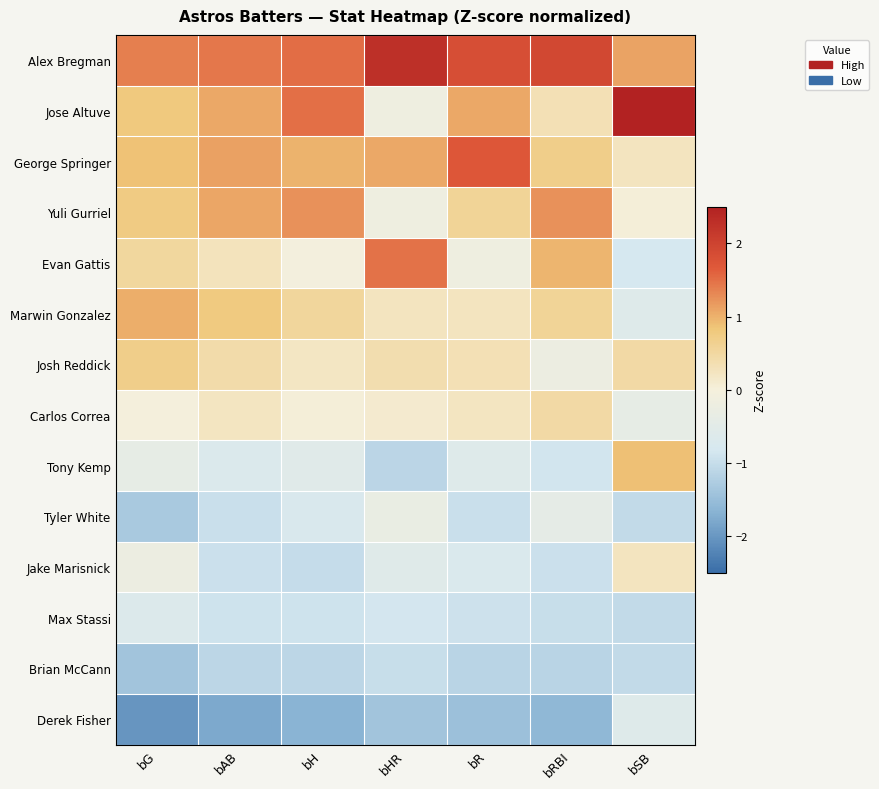

At bSB, list the series in order from smallest to largest.

Tyler White, Max Stassi, Brian McCann, Evan Gattis, Marwin Gonzalez, Derek Fisher, Carlos Correa, Yuli Gurriel, George Springer, Jake Marisnick, Josh Reddick, Tony Kemp, Alex Bregman, Jose Altuve